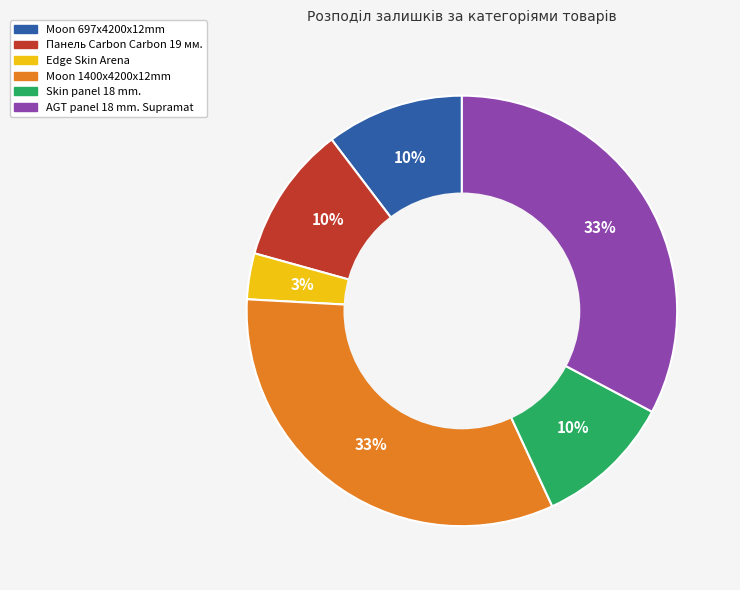

To the nearest percent, what is the average slice percentage?

17%